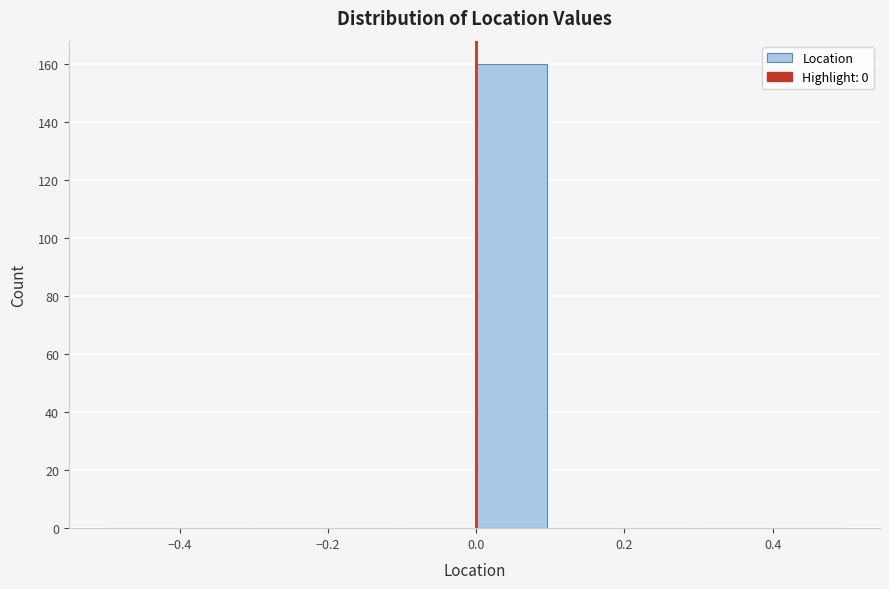

Reading left to right, transcribe this chart: for each bar, give the range it covers on the x-axis and its height. The values are not printed on the chart, so give them approximately, as read against the axis.

-0.5 to -0.4: 0
-0.4 to -0.3: 0
-0.3 to -0.2: 0
-0.2 to -0.1: 0
-0.1 to 0.0: 0
0.0 to 0.1: 160
0.1 to 0.2: 0
0.2 to 0.3: 0
0.3 to 0.4: 0
0.4 to 0.5: 0